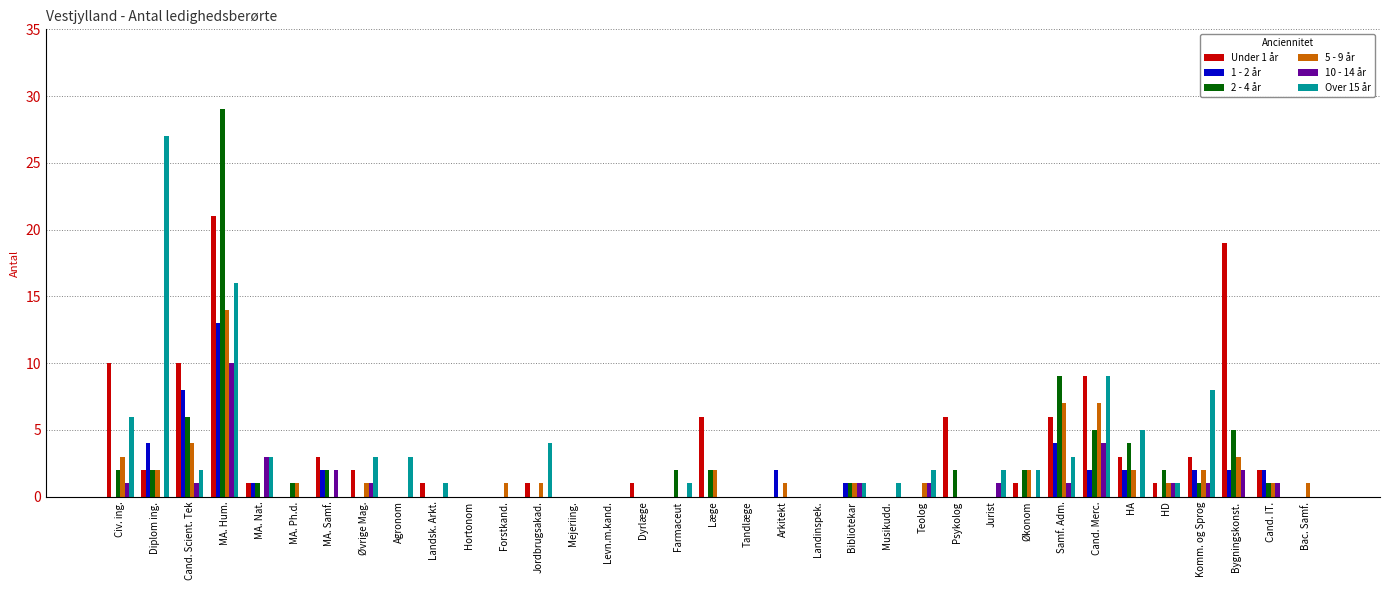

What is the highest value of the 2 - 4 år series?

29